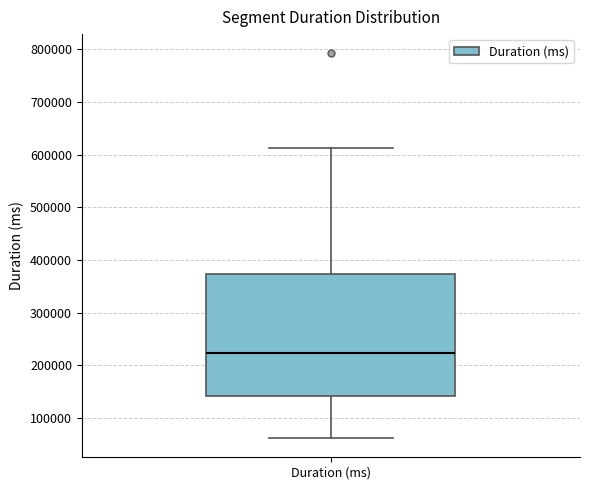

Where does the upper whisker of the box for Duration (ms) end on the y-axis? The values are not printed on the chart, so give them approximately, as read against the axis.

610000